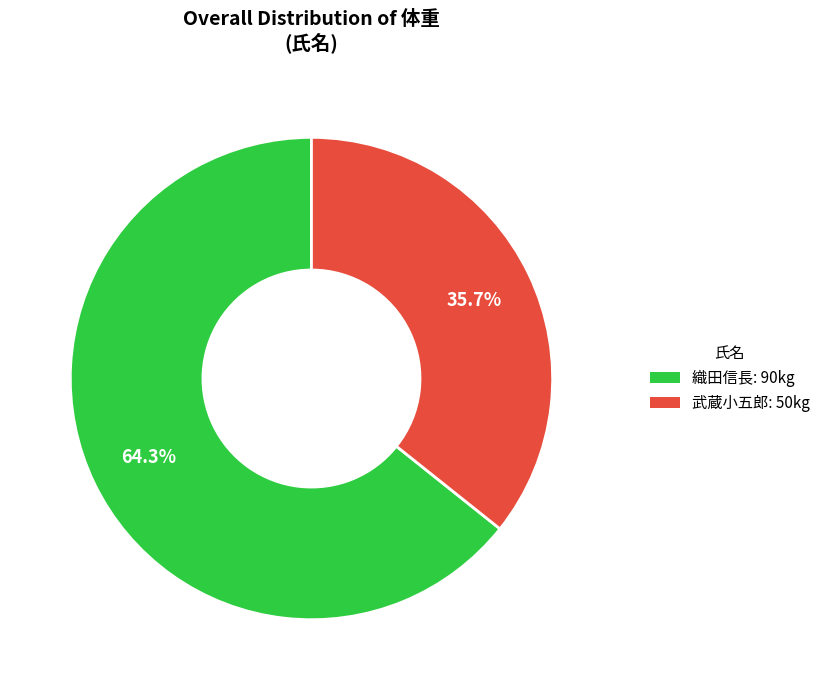

Which slice is the smallest?

武蔵小五郎